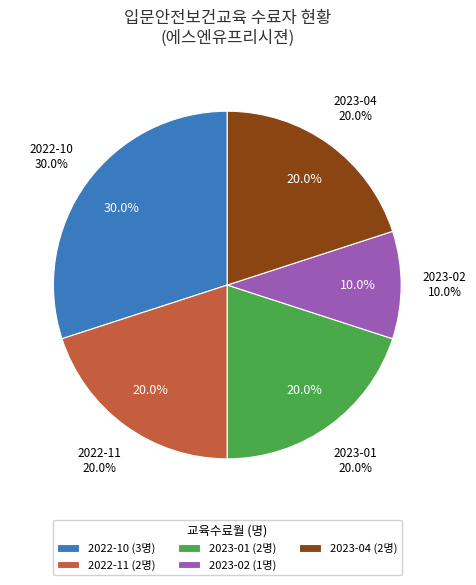

How many segments does this pie chart have?

5